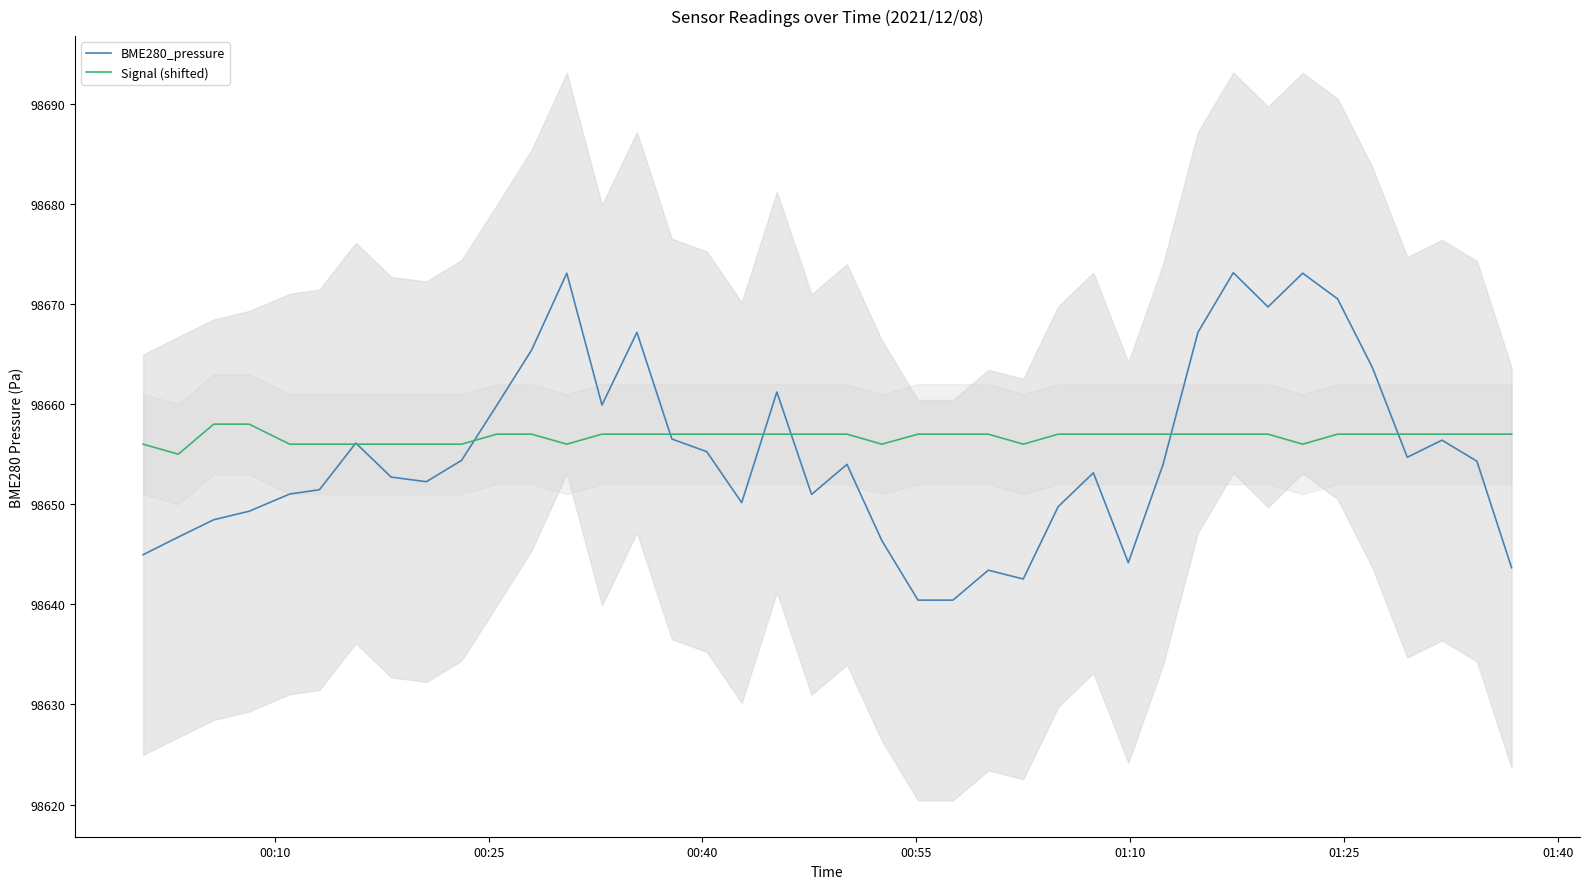

What is the maximum value for Signal (shifted)?

98658.0